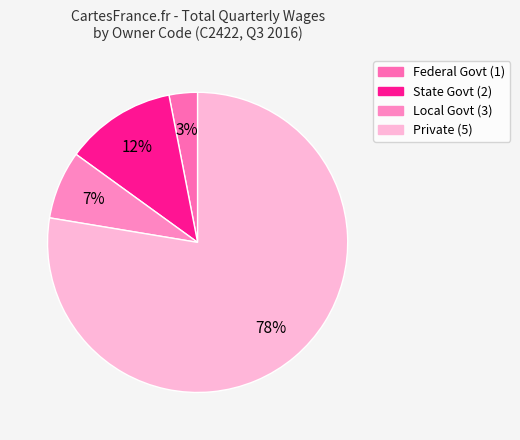

How many segments does this pie chart have?

4